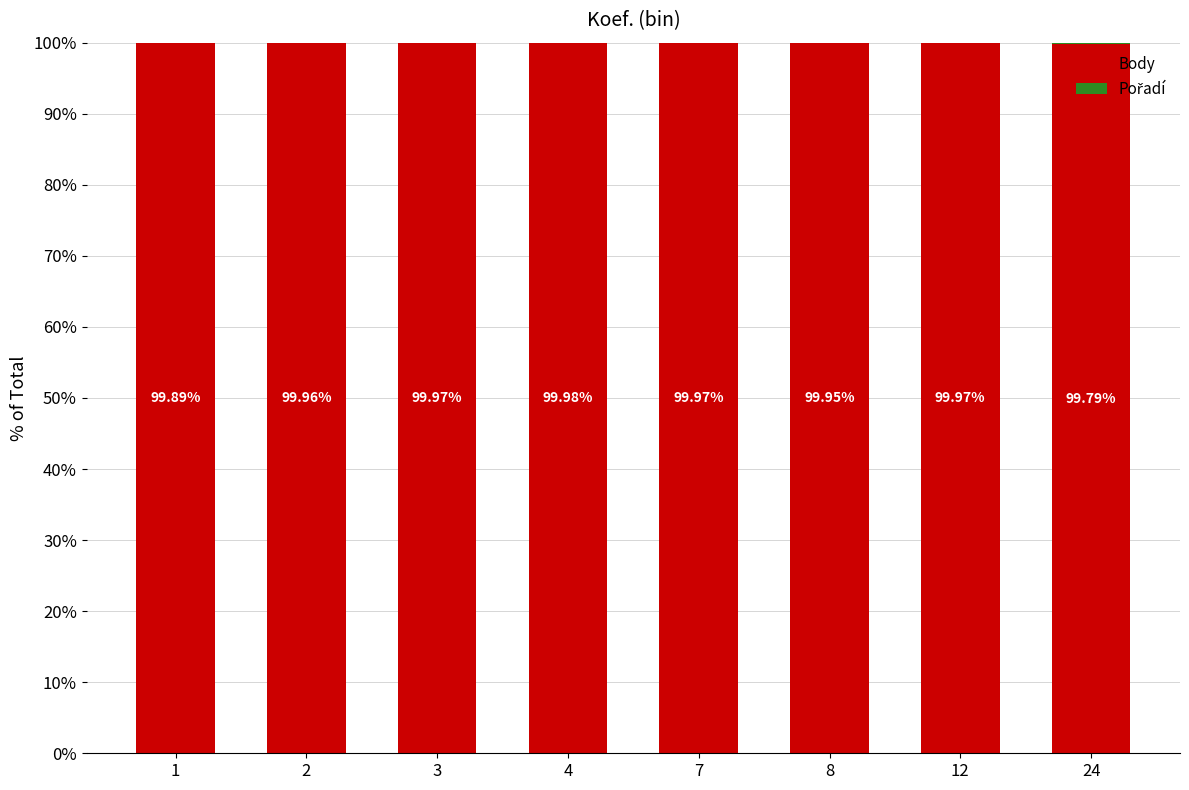

What is the total value across all series at 8?

100.0